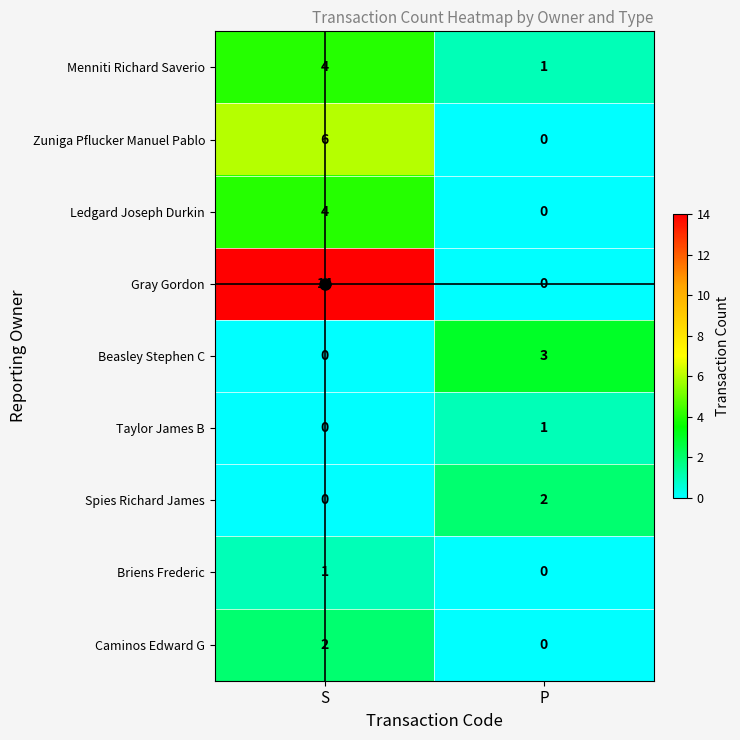

Rank the categories by Beasley Stephen C value from lowest to highest.

S, P